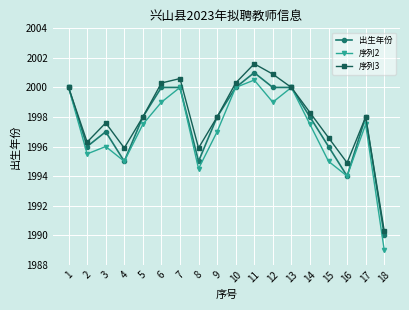

What is the value of the 出生年份 point at the 4th from the left?

1995.0